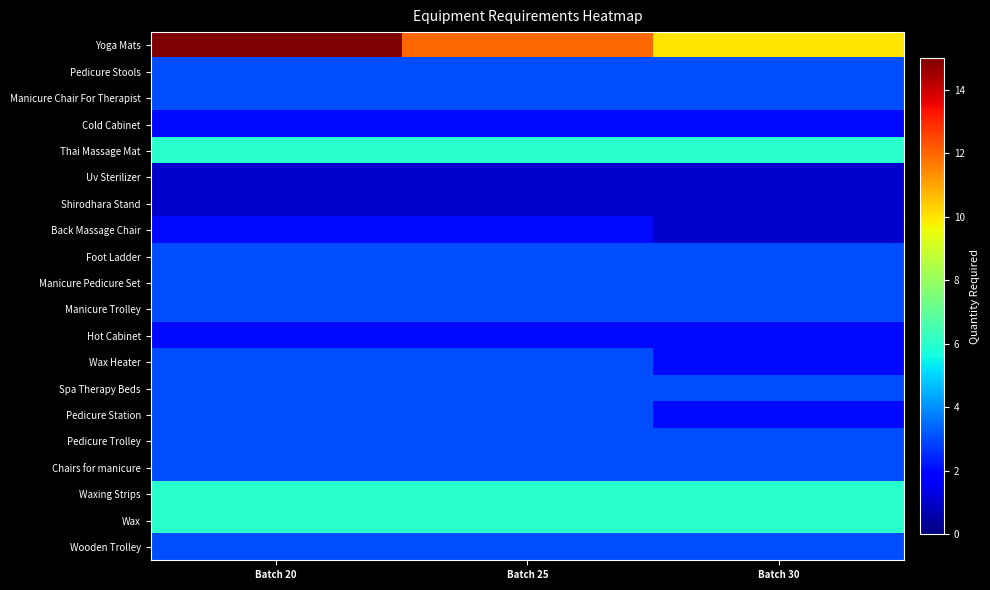

Which series changed the most between Batch 20 and Batch 30?

Yoga Mats